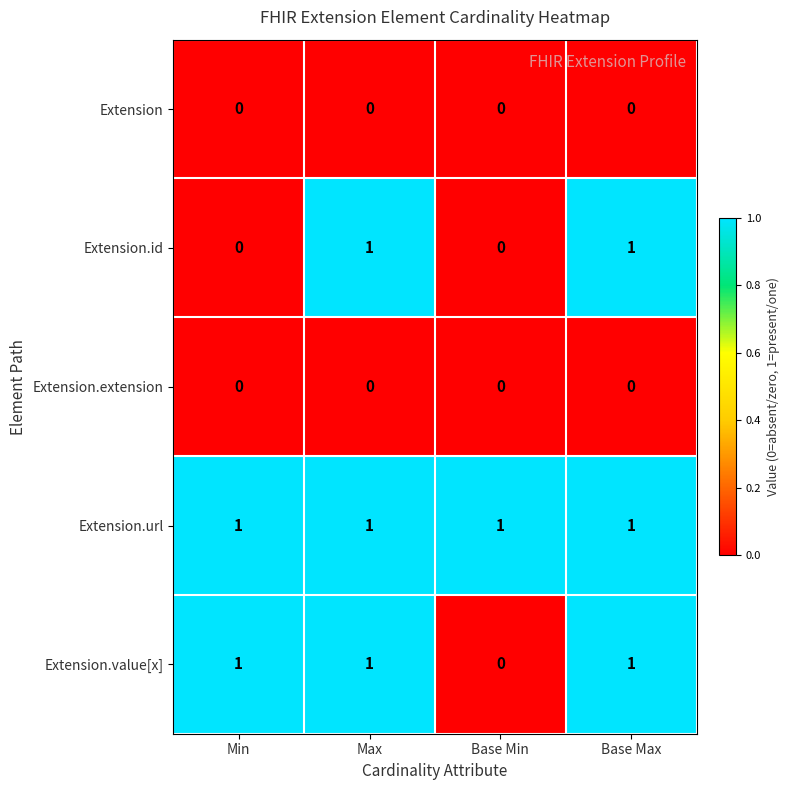

Which series changed the most between Min and Base Max?

Extension.id